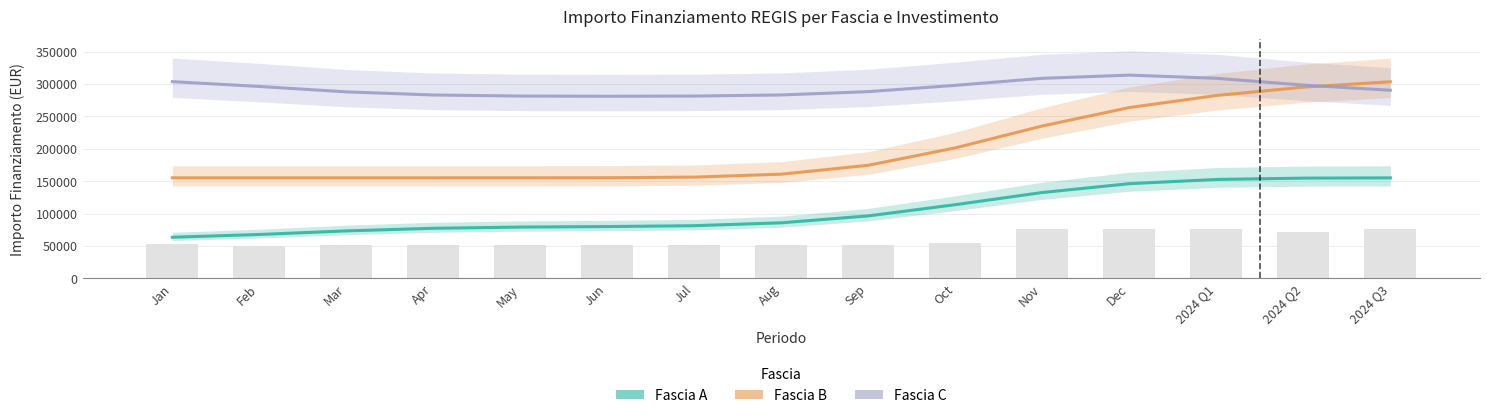

What are all the series names shown in the legend?

Fascia A, Fascia B, Fascia C